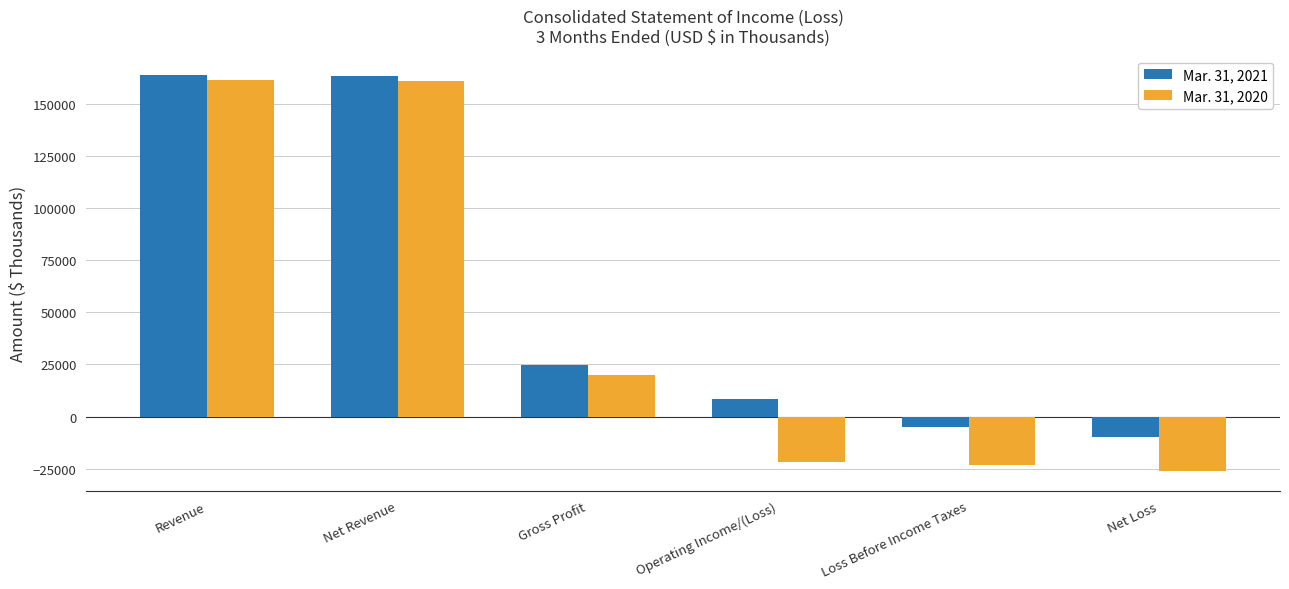

What is the maximum value for Mar. 31, 2021?

163495